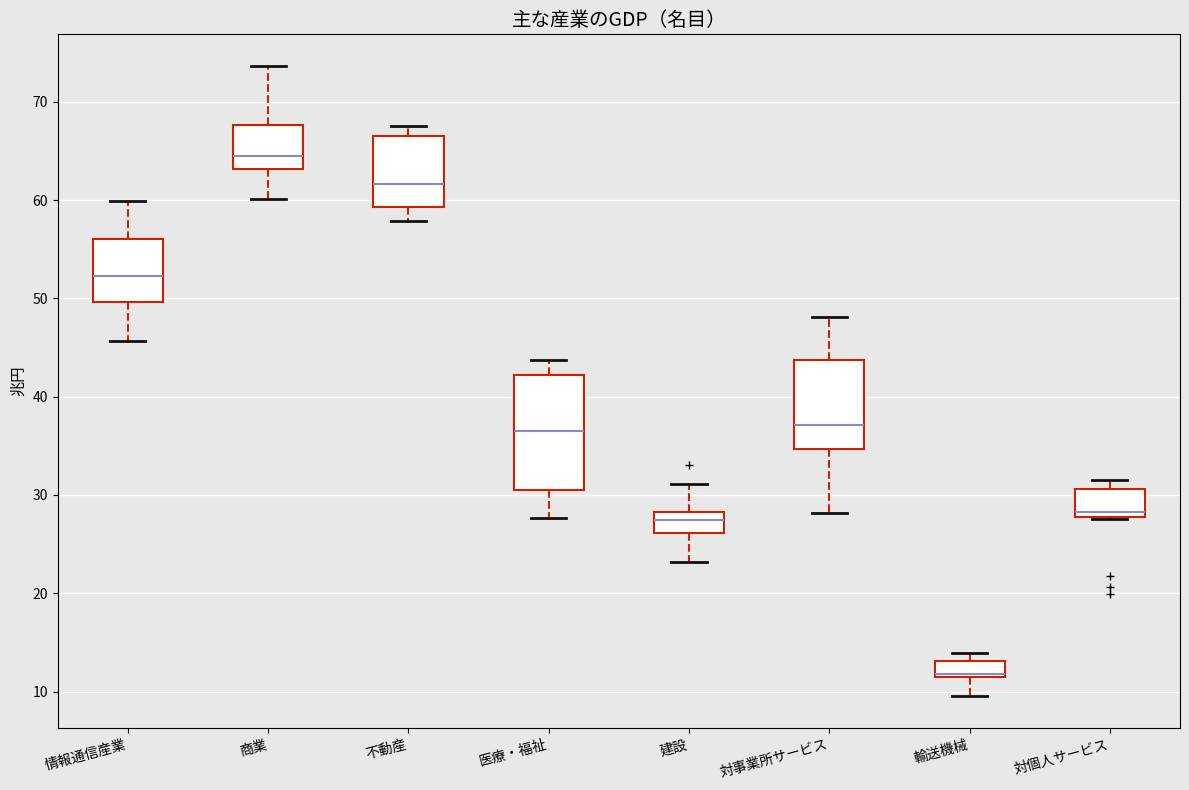

Reading left to right, read every box against the y-axis: the position of its median line, the range the box covers, and the ends of its whiskers. The values are not printed on the chart, so give them approximately, as read against the axis.

情報通信産業: median 52, box 50 to 56, whiskers 46 to 60
商業: median 64, box 63 to 68, whiskers 60 to 74
不動産: median 62, box 59 to 66, whiskers 58 to 68
医療・福祉: median 36, box 31 to 42, whiskers 28 to 44
建設: median 27, box 26 to 28, whiskers 23 to 31
対事業所サービス: median 37, box 35 to 44, whiskers 28 to 48
輸送機械: median 12, box 11 to 13, whiskers 10 to 14
対個人サービス: median 28 (just above the box's lower edge), box 28 to 31, whiskers 28 to 32